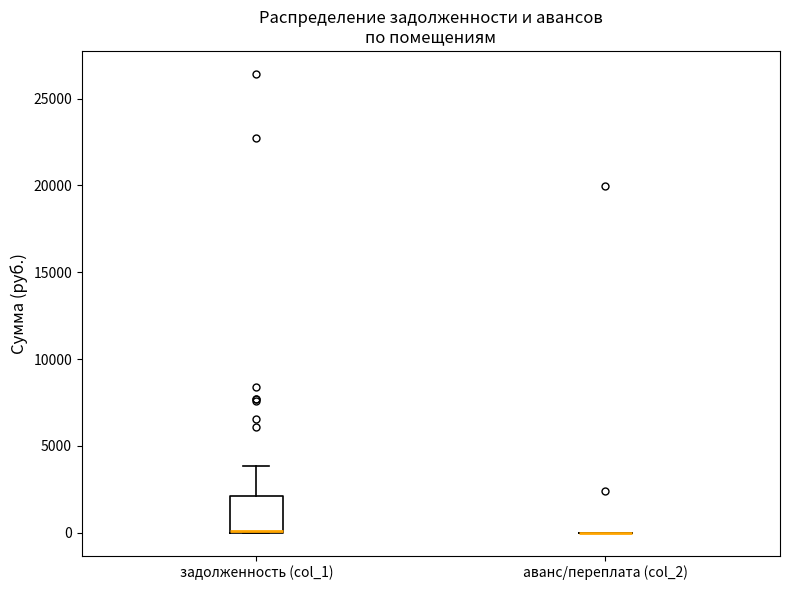

Where is the upper edge of the box for задолженность (col_1) on the y-axis? The values are not printed on the chart, so give them approximately, as read against the axis.

2000